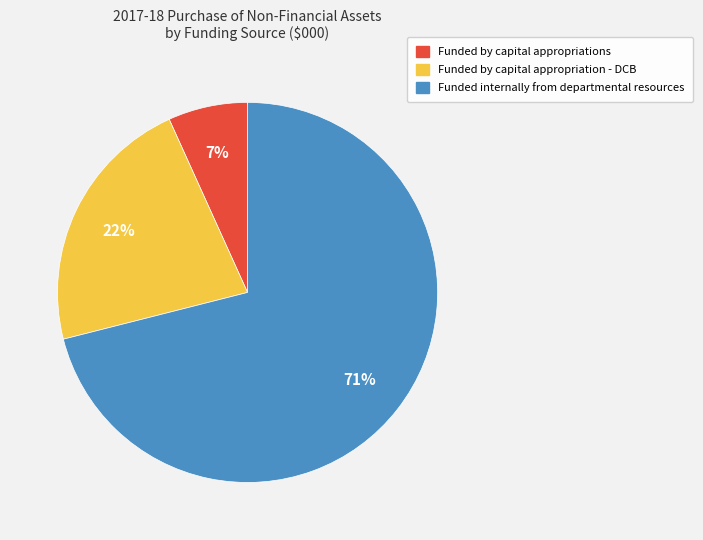

Which category accounts for the majority?

Funded internally from departmental resources